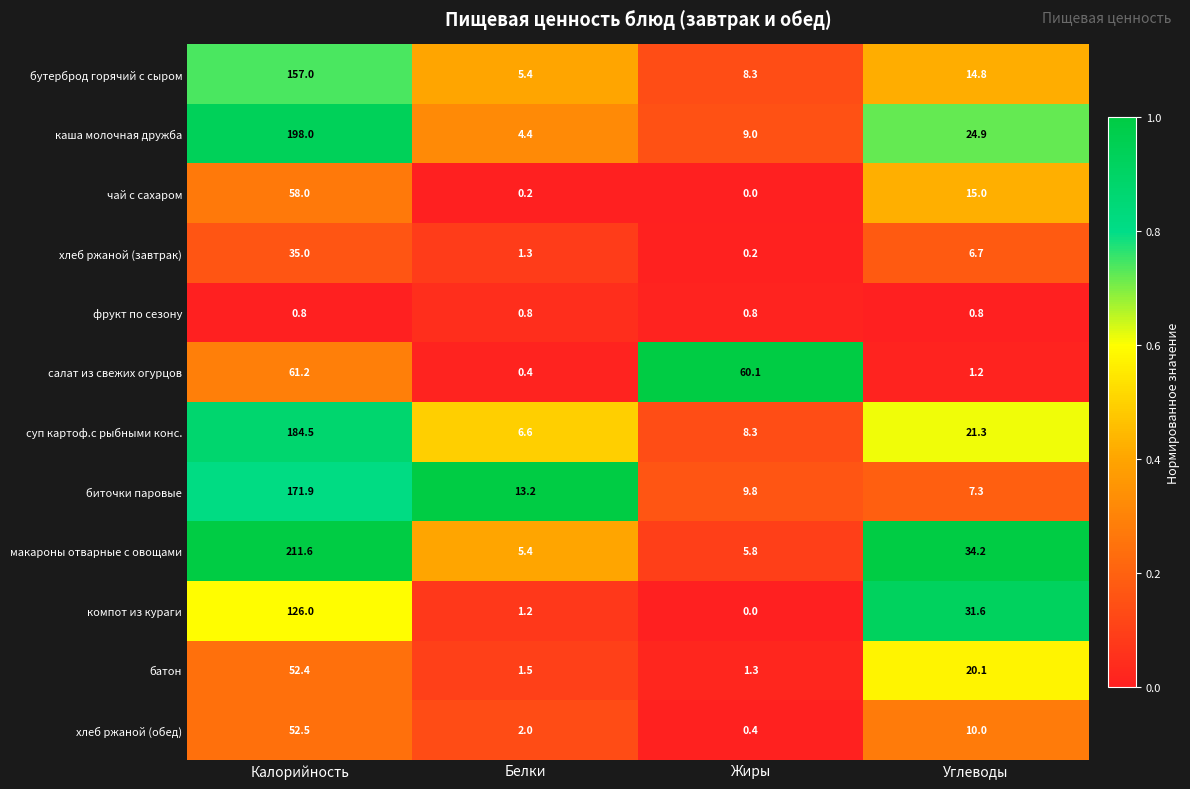

What is the total value across all series at Белки?

42.4